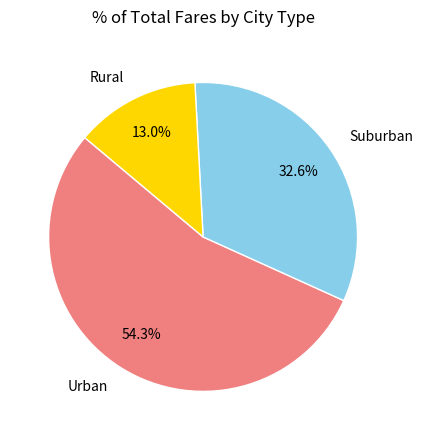

Rank the categories by value from highest to lowest.

Urban, Suburban, Rural